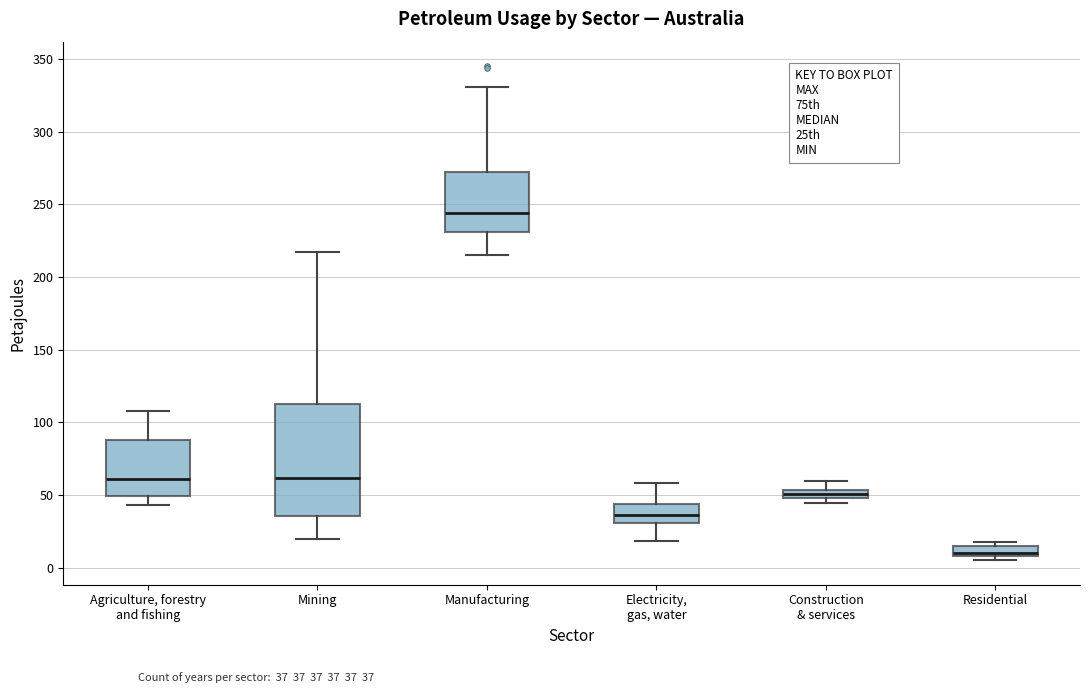

Which box's median line is the highest?

Manufacturing